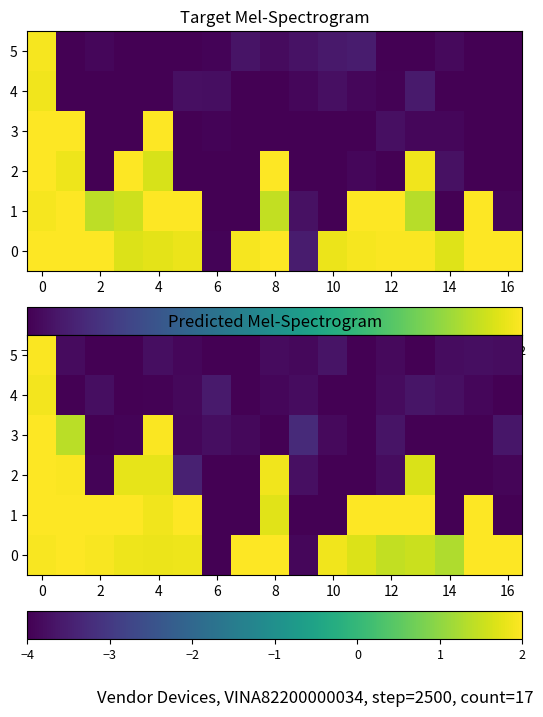

How many values in the 2 series exceed -3?

6